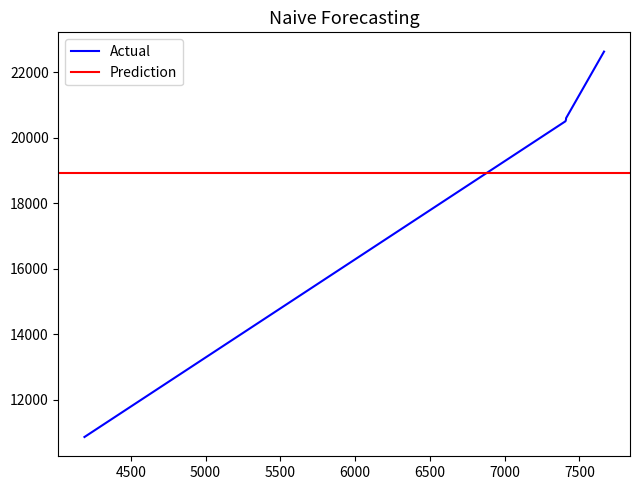

What is the average value?

19026